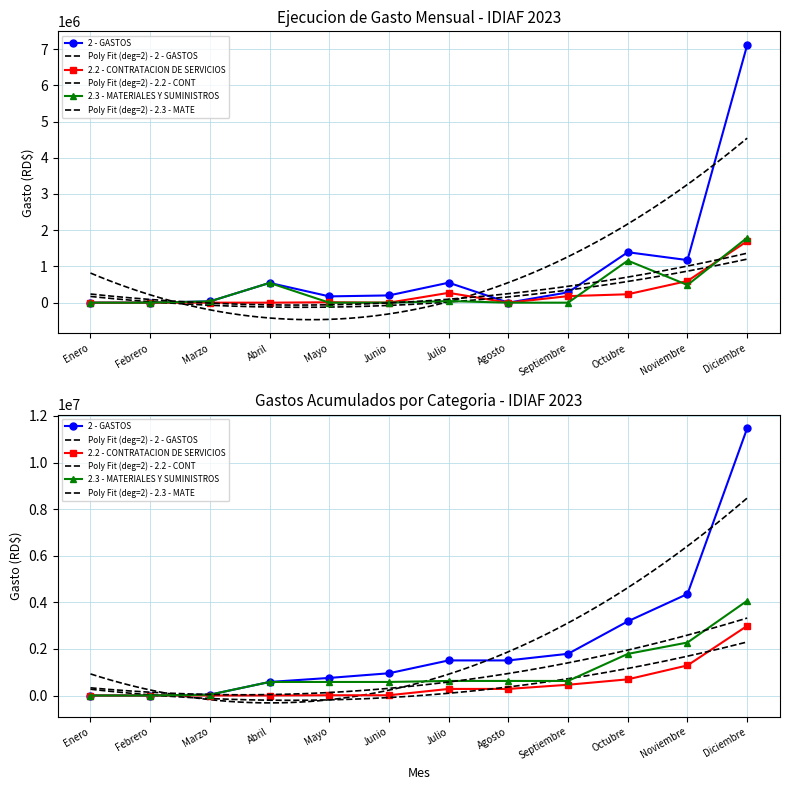

Is it true that 2.2 - CONTRATACION DE SERVICIOS equals 0.0 at Agosto?

True